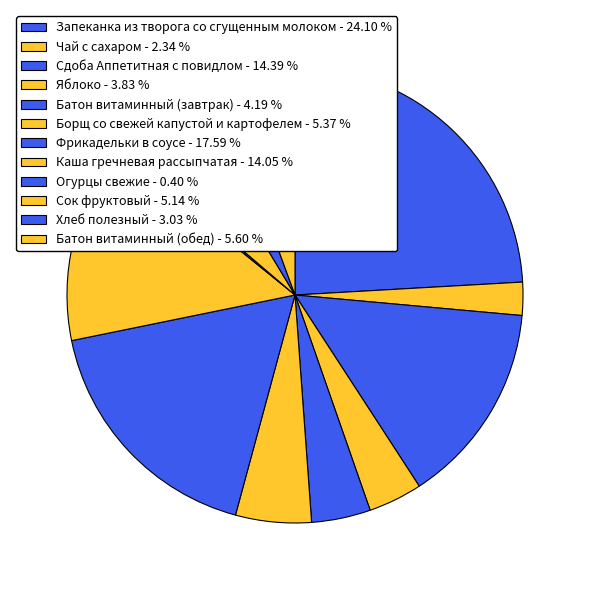

Does any single category account for the majority?

No